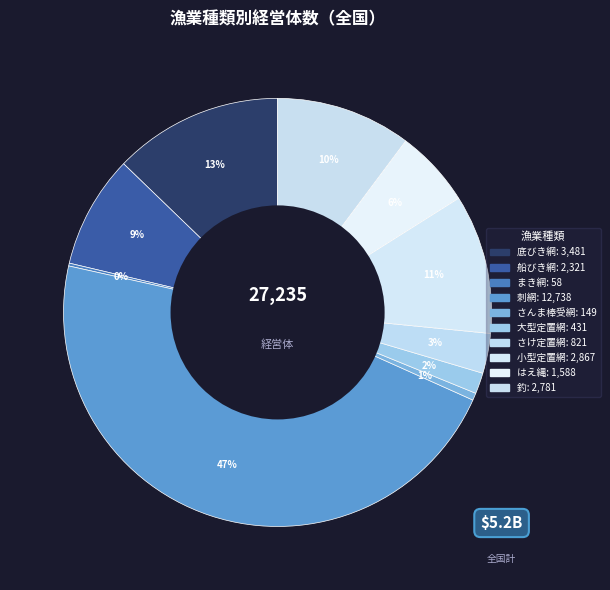

To the nearest percent, what percentage of the pie is 大型定置網?

2%